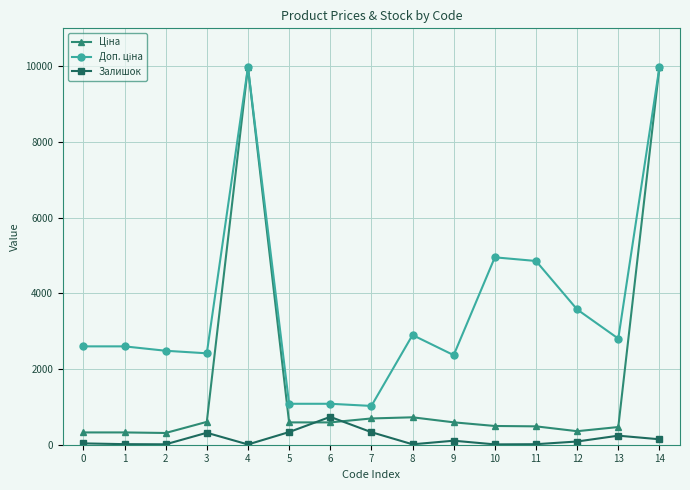

What is the maximum value shown in the chart?

9975.0